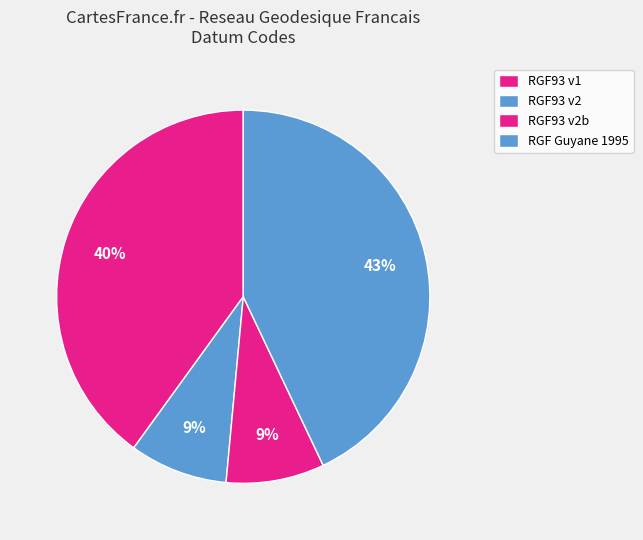

How many segments does this pie chart have?

4